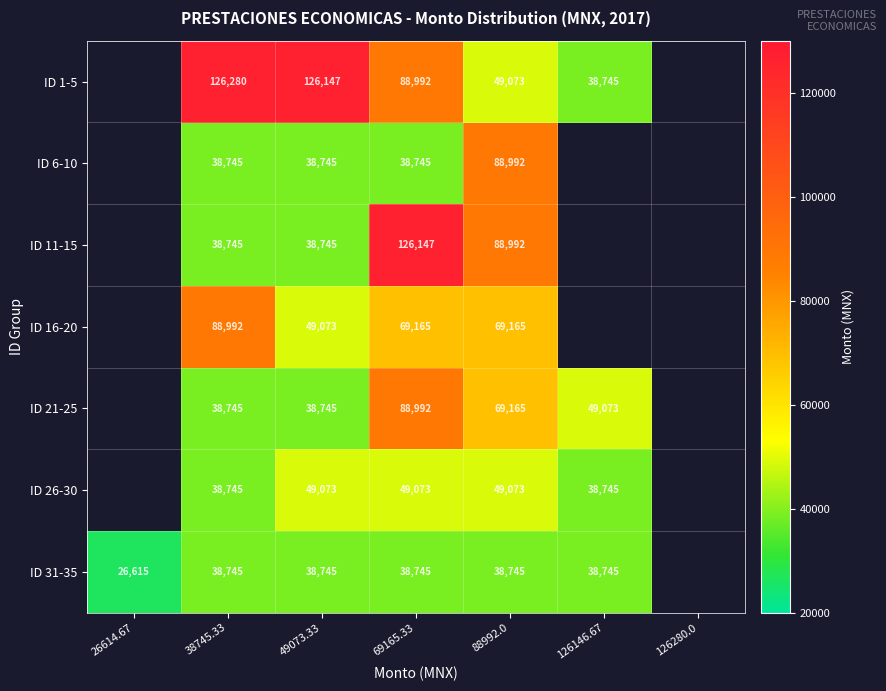

Is the value of ID 16-20 at 38745.33 greater than the value of ID 1-5 at 88992.0?

Yes